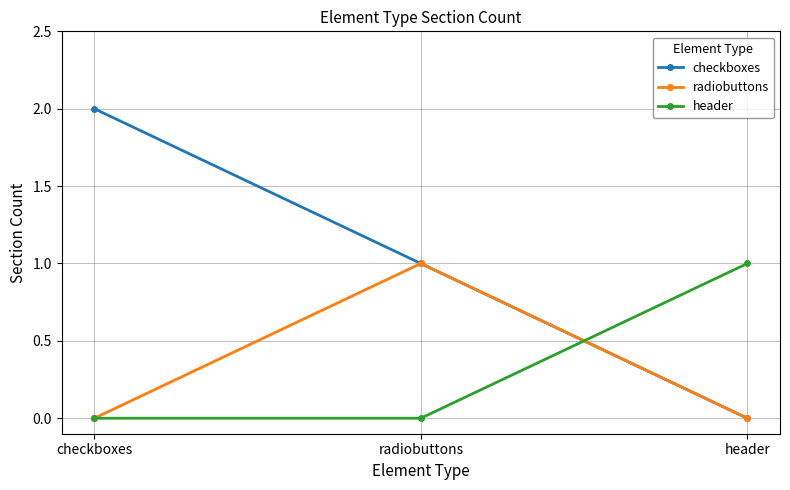

What is the label of the 2nd point from the right?

radiobuttons